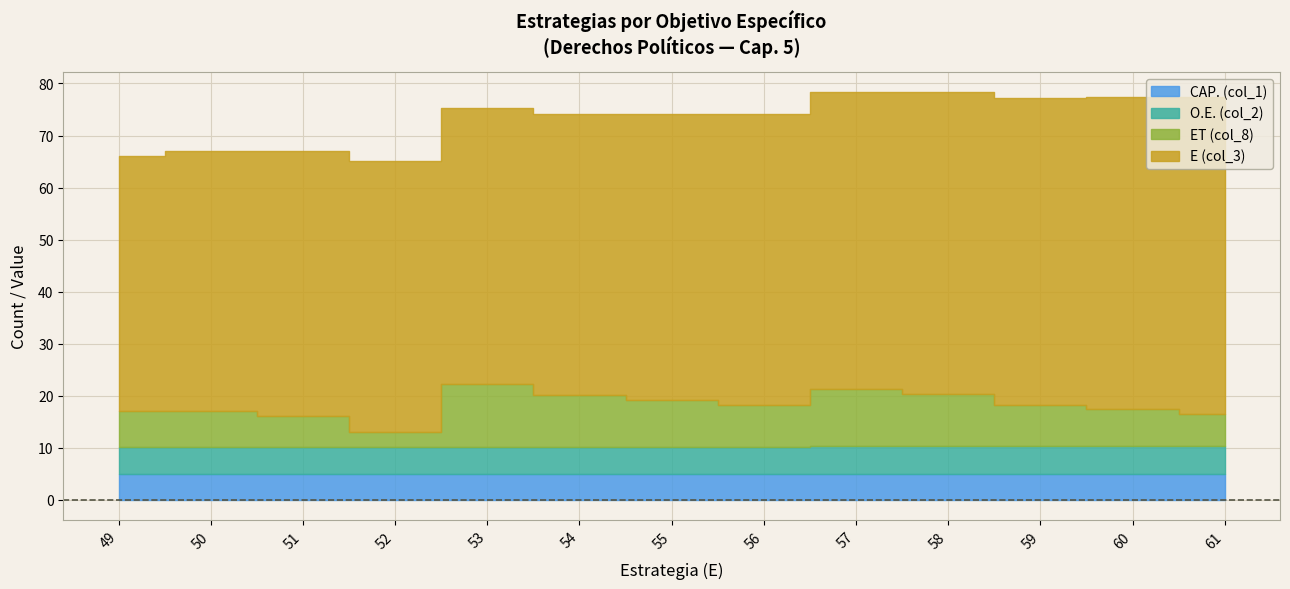

Reading left to right, transcribe all the data shown in this chart.

CAP. (col_1): 49=5.0	50=5.0	51=5.0	52=5.0	53=5.0	54=5.0	55=5.0	56=5.0	57=5.0	58=5.0	59=5.0	60=5.0	61=5.0
O.E. (col_2): 49=5.1	50=5.1	51=5.1	52=5.1	53=5.2	54=5.2	55=5.2	56=5.2	57=5.3	58=5.3	59=5.3	60=5.4	61=5.4
ET (col_8): 49=7.0	50=7.0	51=6.0	52=3.0	53=12.0	54=10.0	55=9.0	56=8.0	57=11.0	58=10.0	59=8.0	60=7.0	61=6.0
E (col_3): 49=49.0	50=50.0	51=51.0	52=52.0	53=53.0	54=54.0	55=55.0	56=56.0	57=57.0	58=58.0	59=59.0	60=60.0	61=61.0